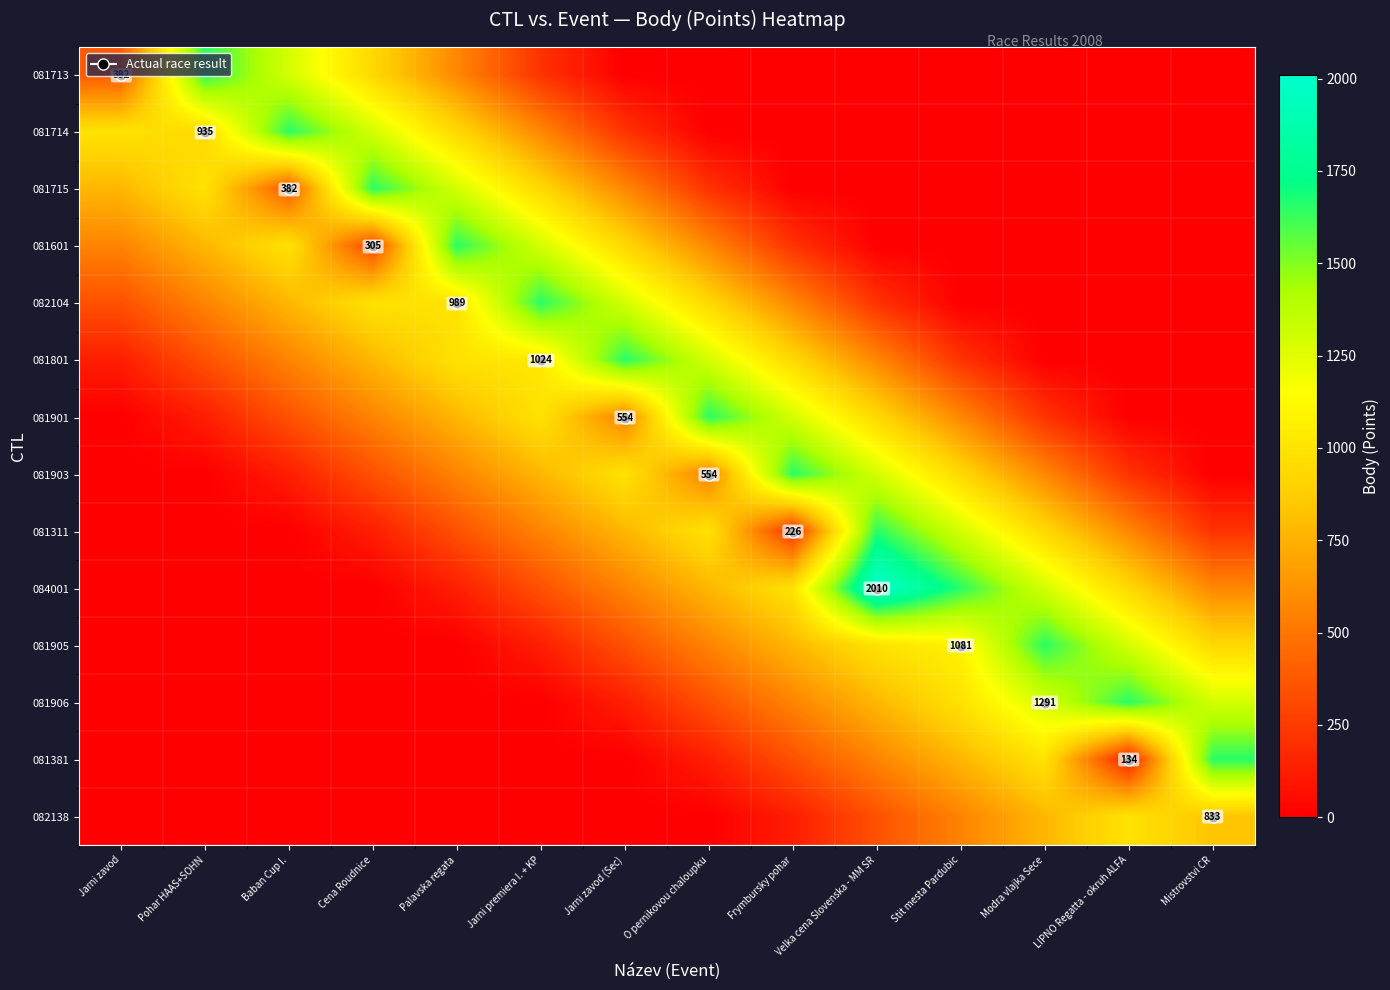

At which category is the sum across all series the highest?

Velka cena Slovenska - MM SR